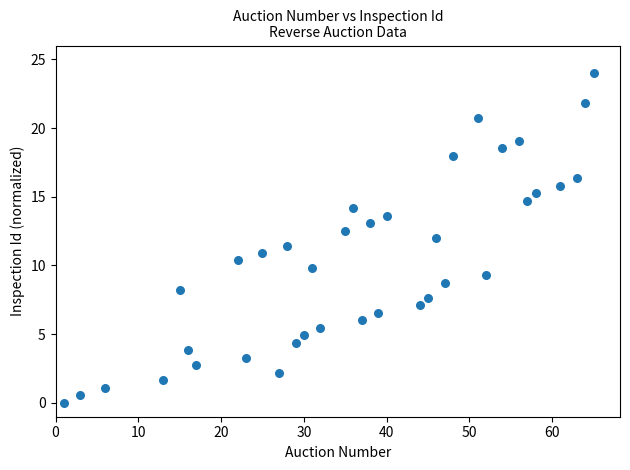

What is the range of X values (max minus min)?

64.0